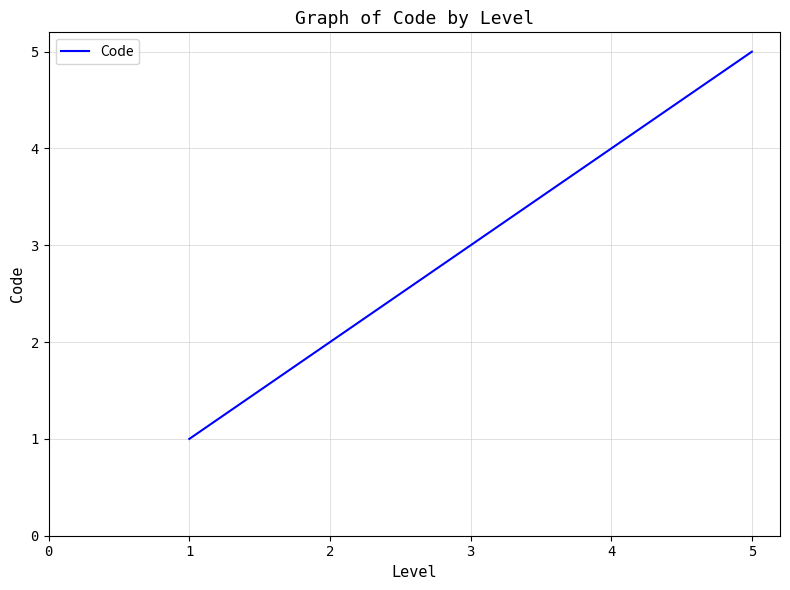

Count the values in the range 2 to 4.

3